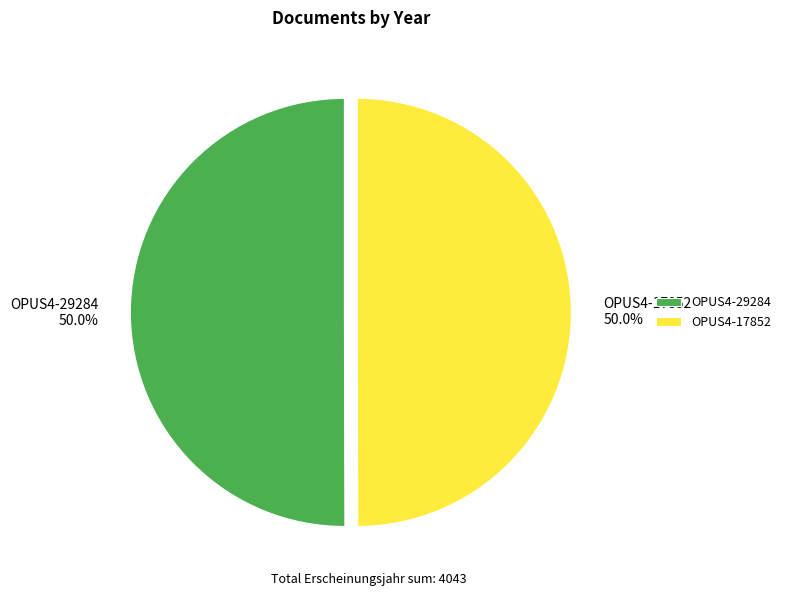

The OPUS4-29284 slice represents 45% of the pie. True or false?

False